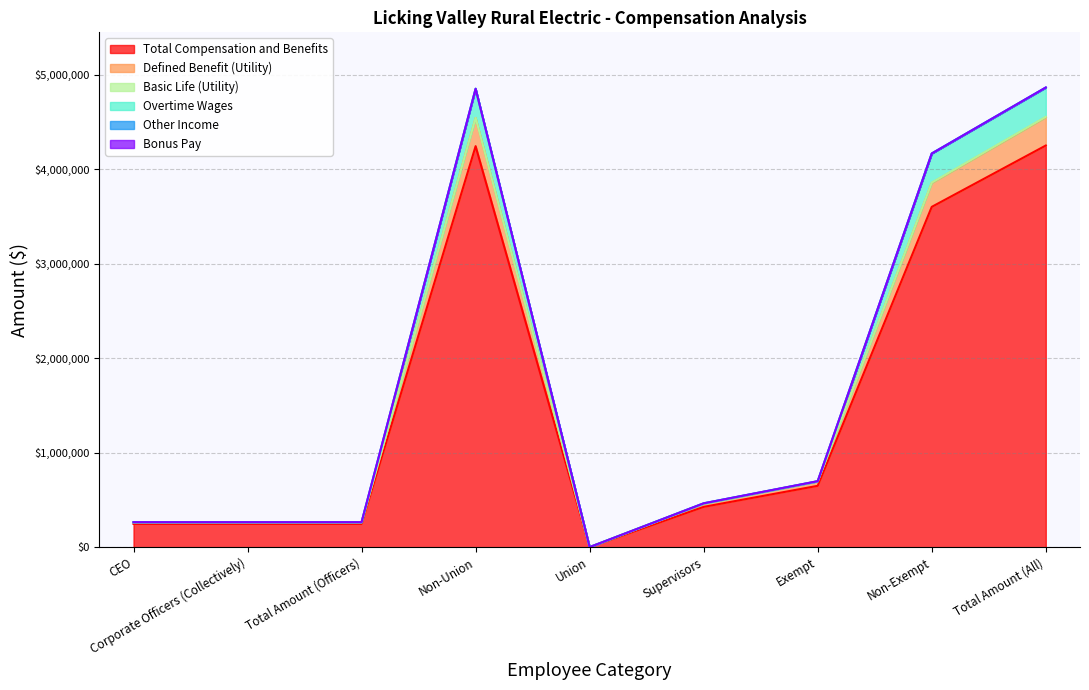

What is the minimum value for Total Compensation and Benefits?

346.8